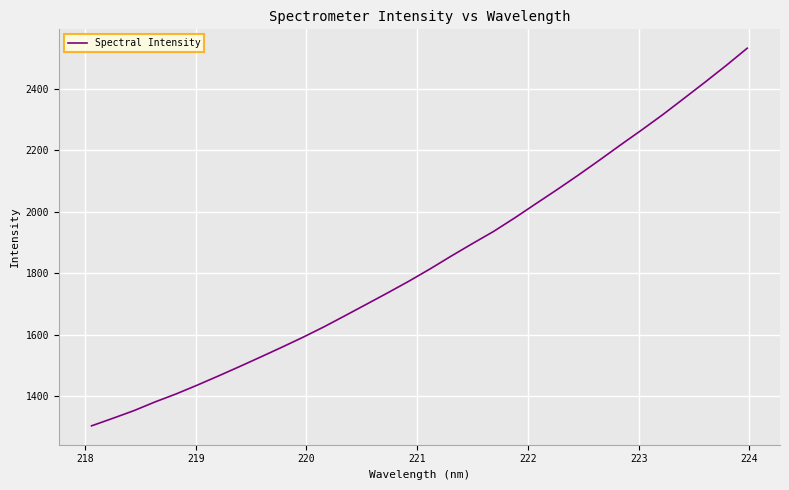

What is the difference between the maximum and minimum values?

1228.0